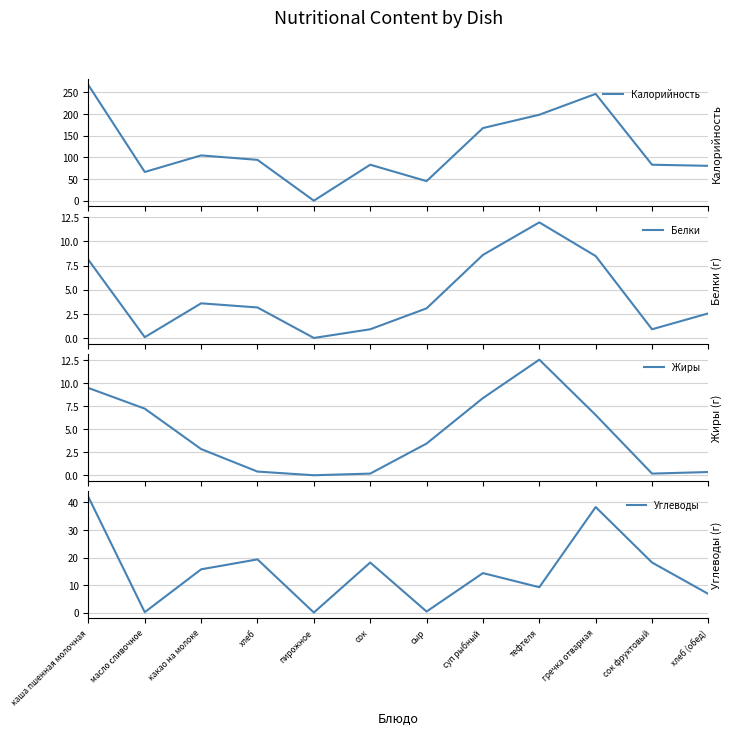

Reading right to left, transcribe all the data shown in this chart.

Калорийность: 80.2	82.8	246.0	197.9	167.2	45.0	82.8	0.0	94.0	104.2	66.1	266.2
Белки: 2.5	0.9	8.5	12.0	8.6	3.1	0.9	0.0	3.2	3.6	0.1	8.1
Жиры: 0.3	0.2	6.6	12.6	8.4	3.5	0.2	0.0	0.4	2.9	7.2	9.5
Углеводы: 6.8	18.2	38.3	9.2	14.3	0.4	18.2	0.0	19.3	15.7	0.1	42.0